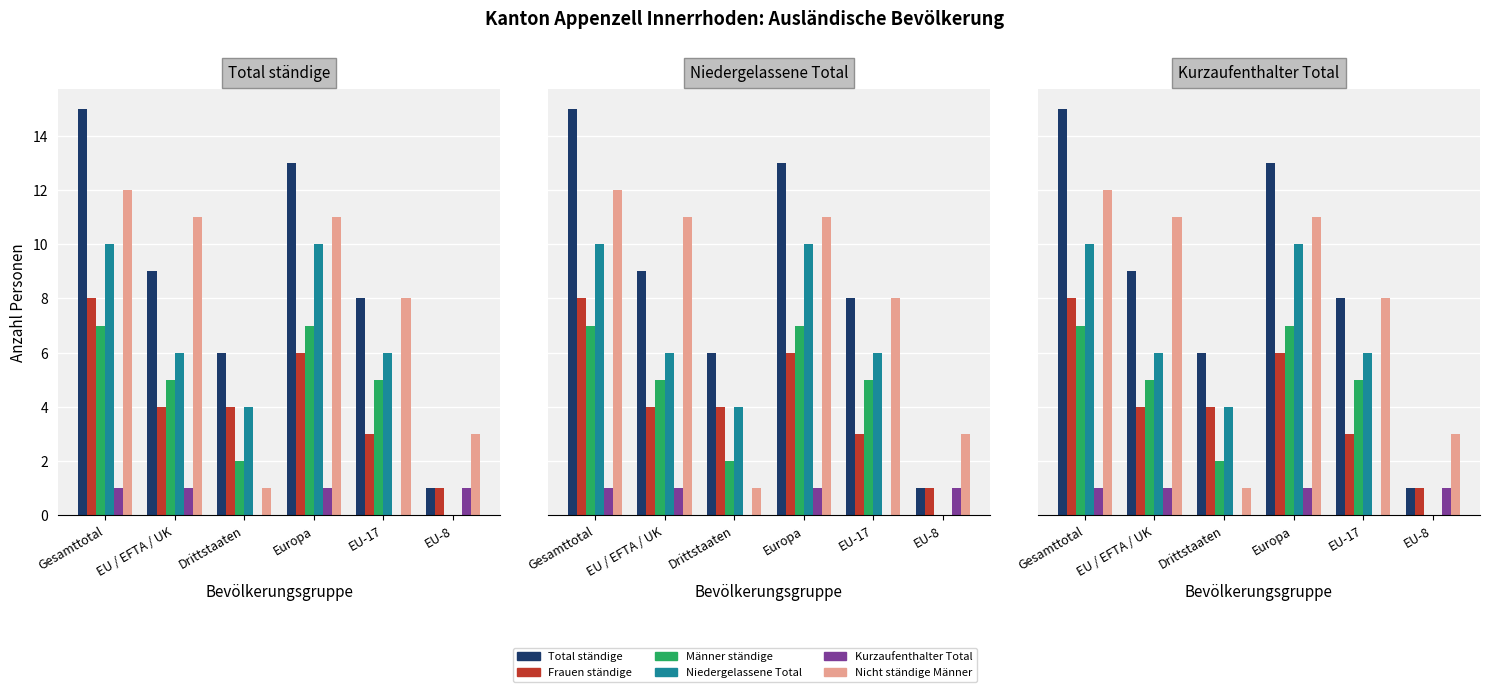

Does the chart contain stacked bars?

No